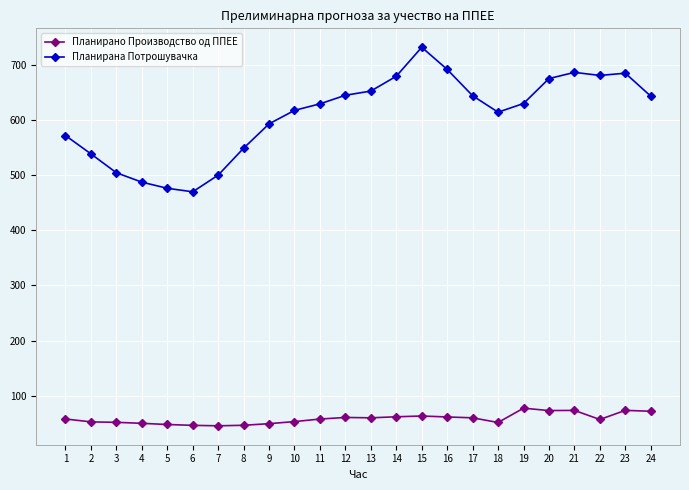

What is the sum of the Планирана Потрошувачка values at 21 and 6?

1156.6